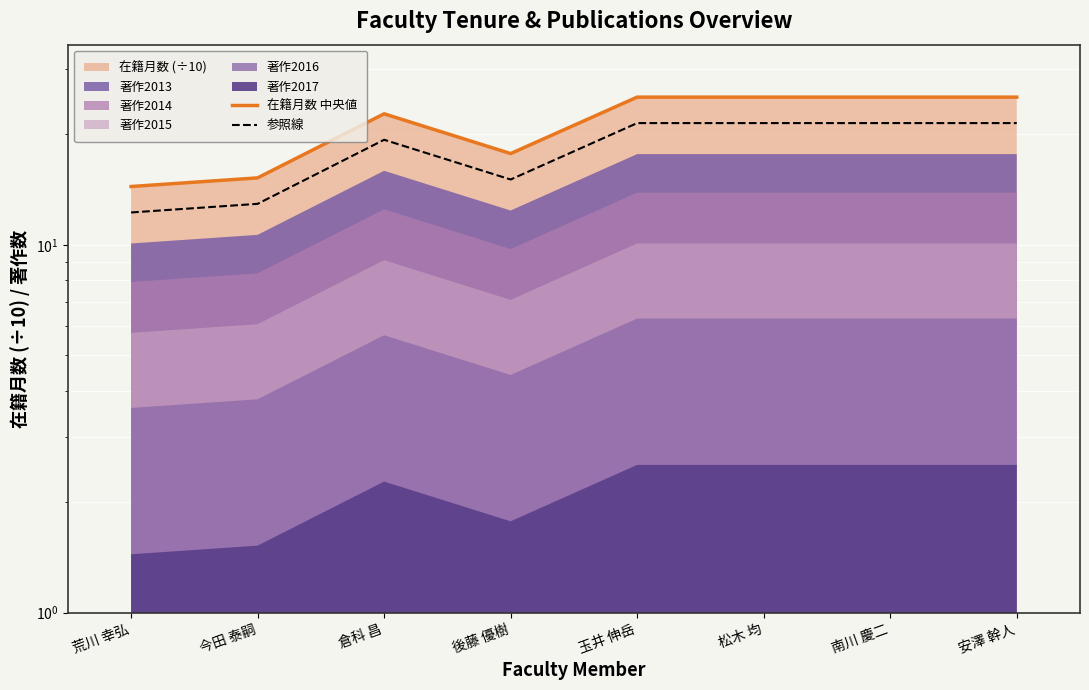

What is the value of the 在籍月数 中央値 point at the 5th from the left?

25.2